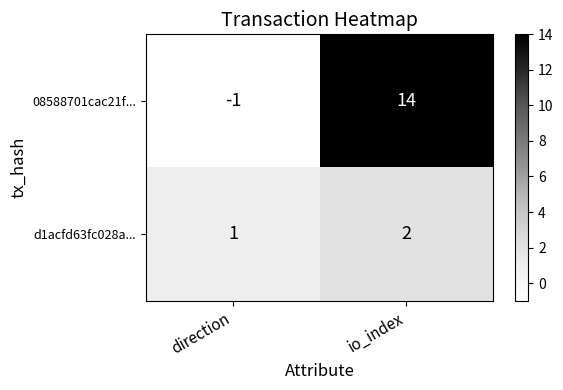

List the series in order of their peak value, lowest first.

d1acfd63fc028a..., 08588701cac21f...